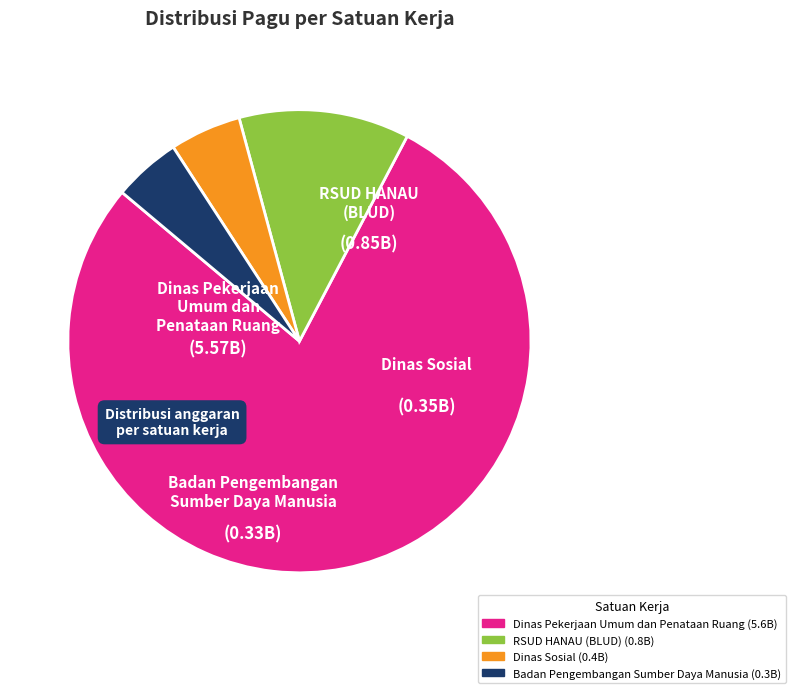

The Dinas Pekerjaan Umum dan Penataan Ruang (5.6B) slice represents 78% of the pie. True or false?

True